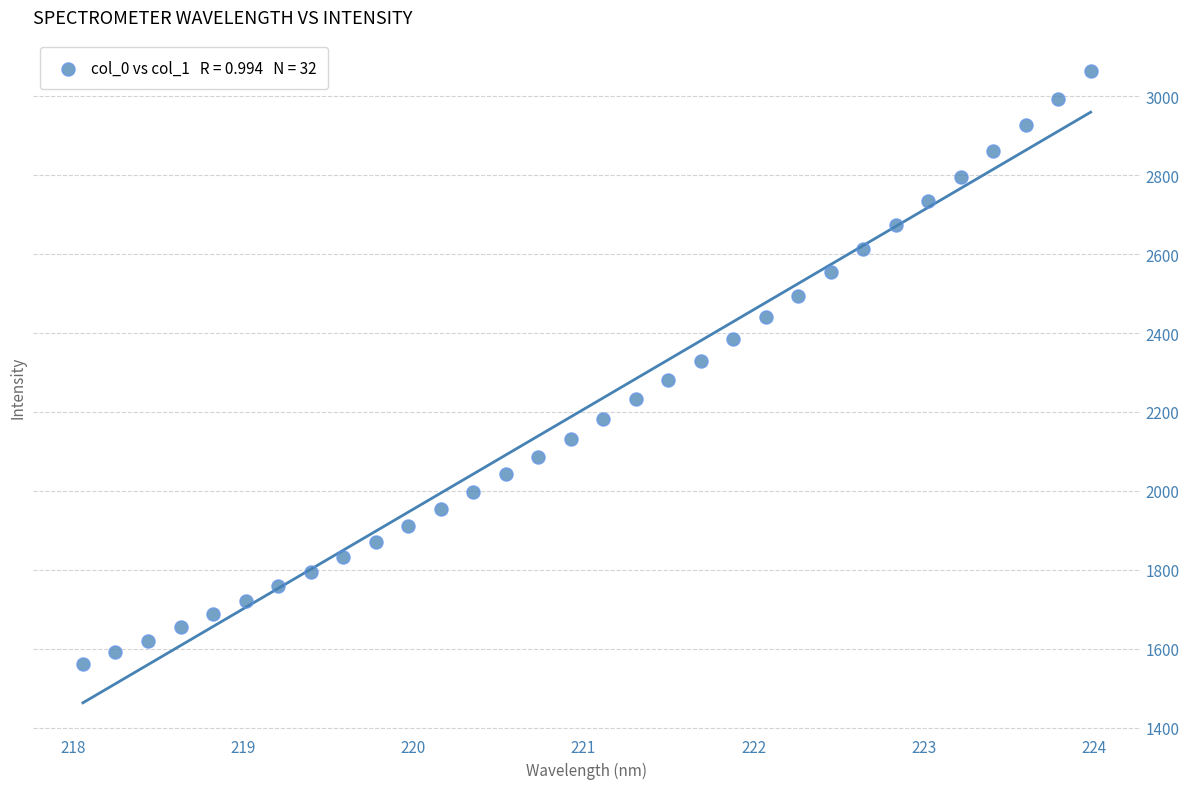

What is the range of Y values (max minus min)?

1502.0